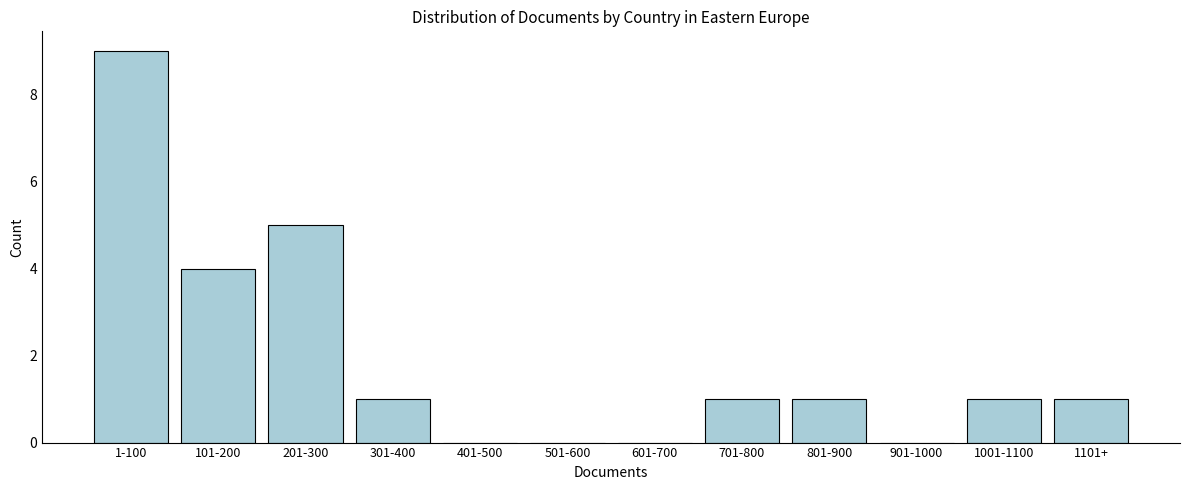

Reading right to left, extract all data points from this chart.

1101+=1	1001-1100=1	901-1000=0	801-900=1	701-800=1	601-700=0	501-600=0	401-500=0	301-400=1	201-300=5	101-200=4	1-100=9